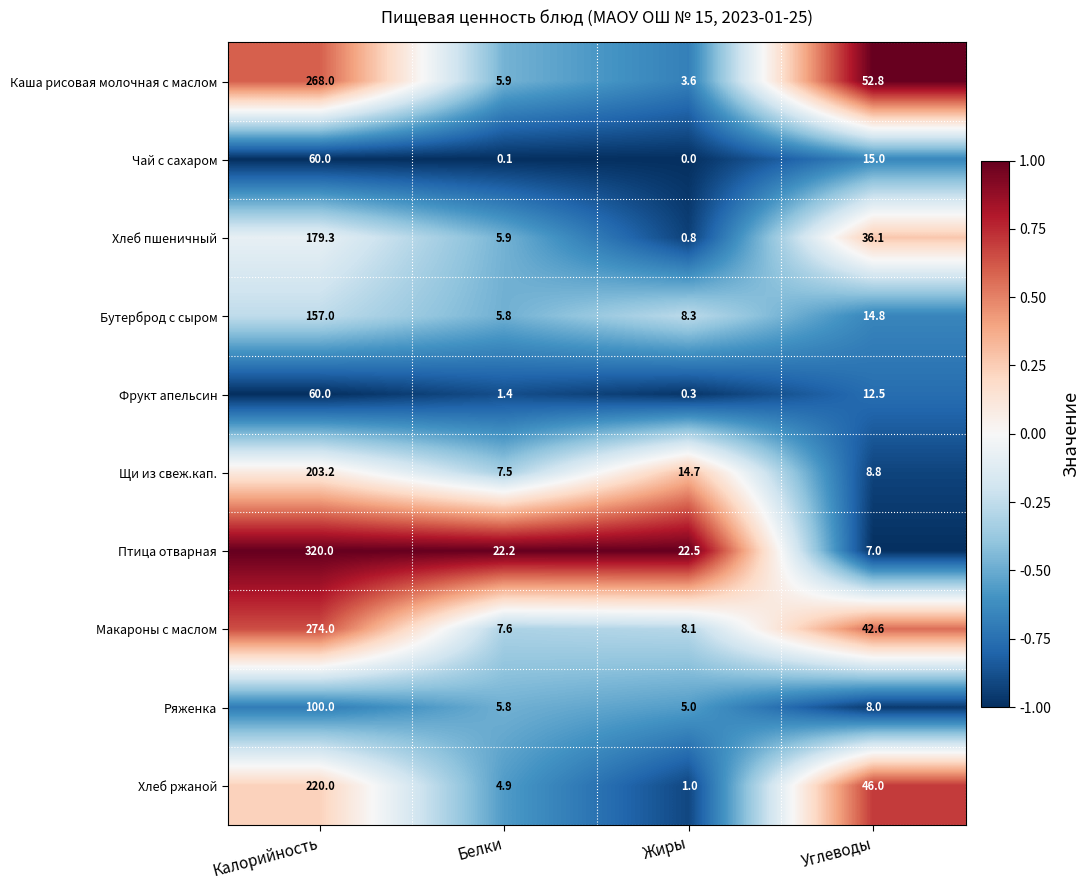

How many values in the Бутерброд с сыром series exceed 14?

2